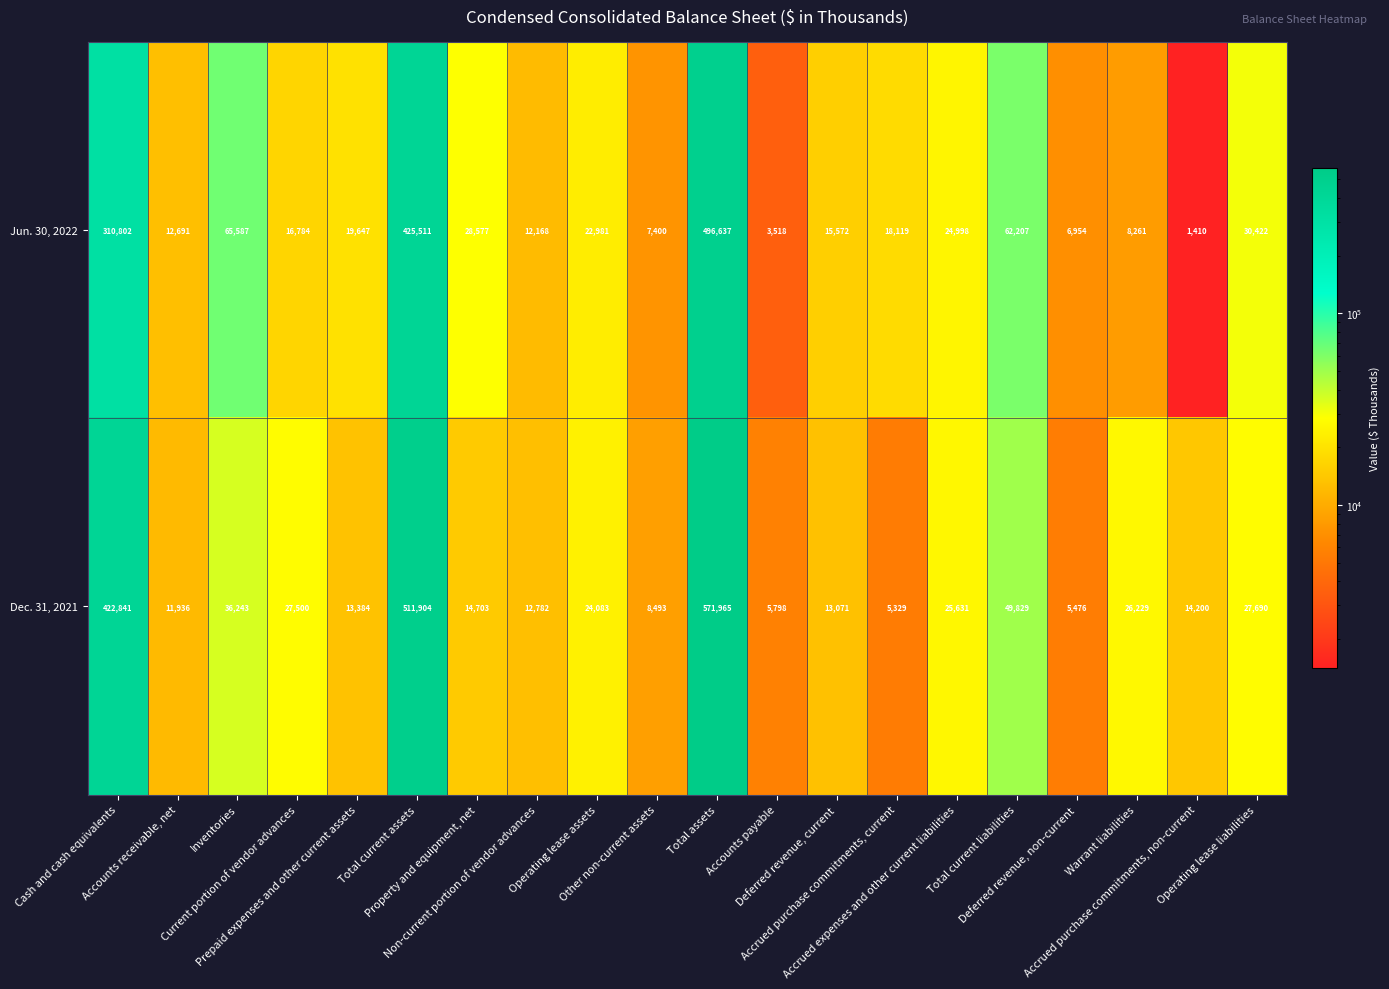

Rank the series at Operating lease liabilities from highest to lowest value.

Jun. 30, 2022, Dec. 31, 2021